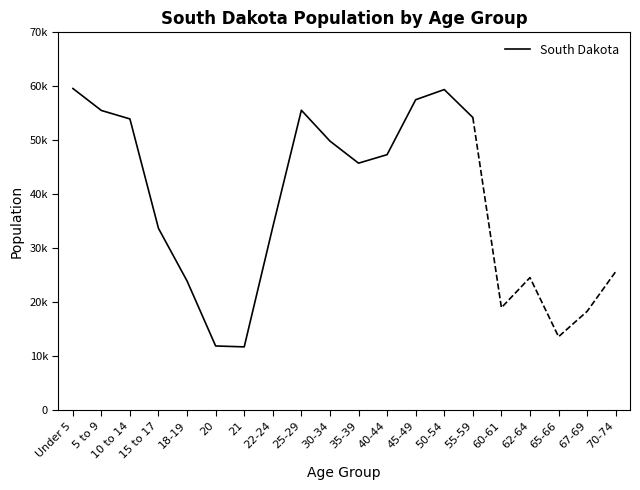

Which category has the lowest value across all series?

21